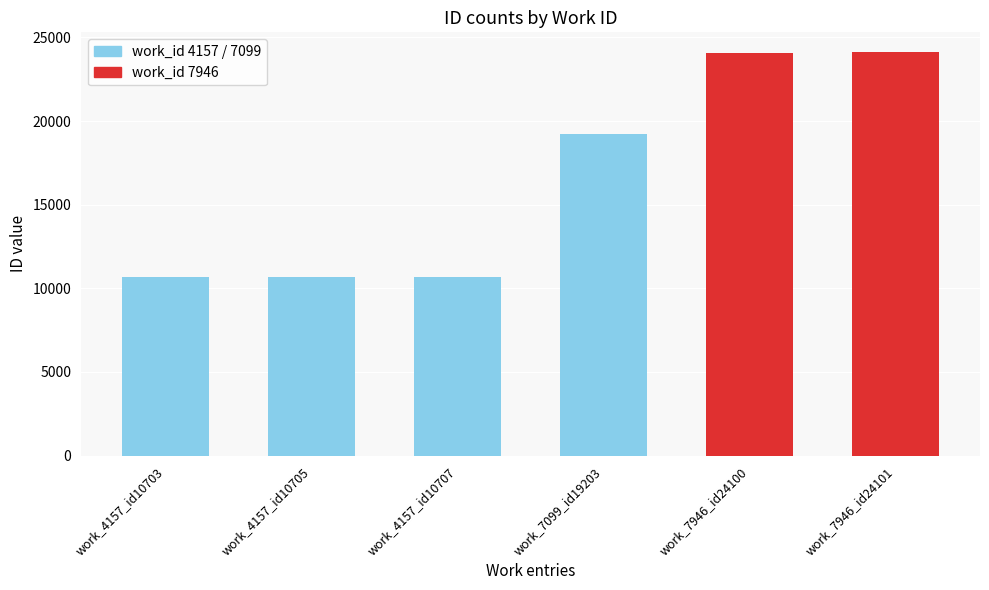

What is the maximum value shown in the chart?

24101